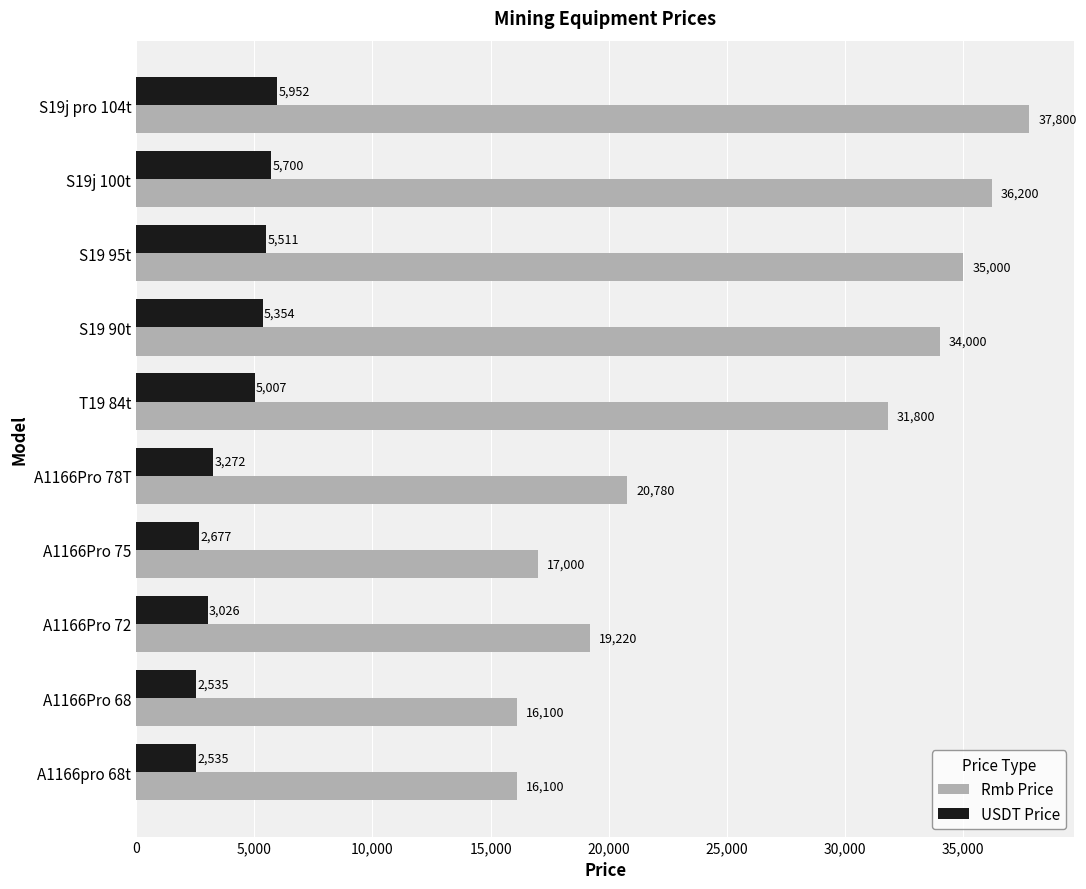

At which label is Rmb Price closest to 26950?

T19 84t